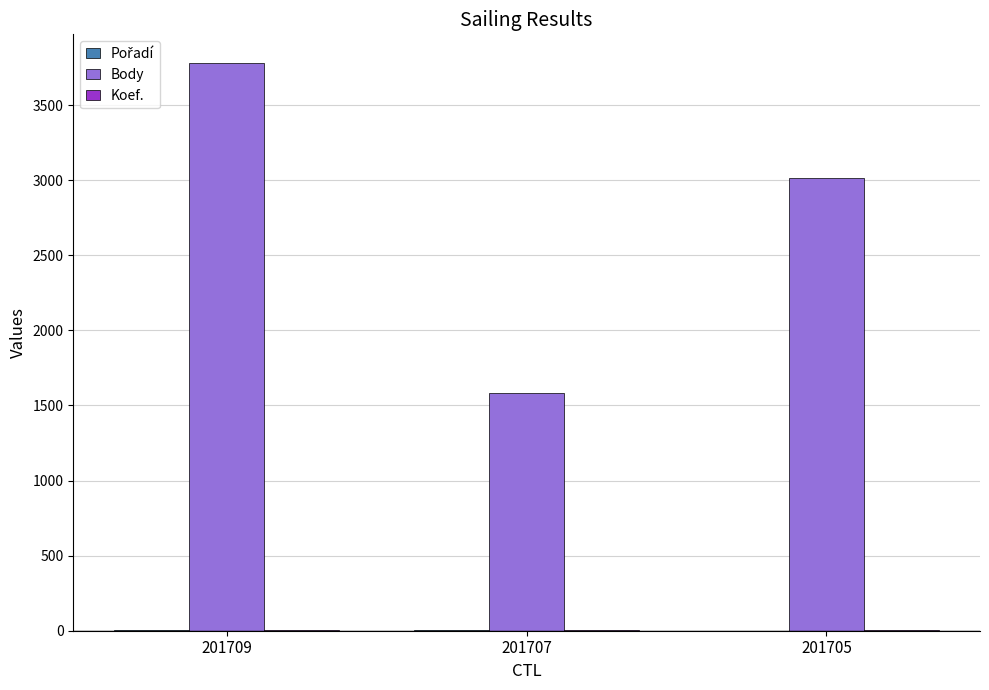

Is it true that Body equals 3012 at 201705?

True